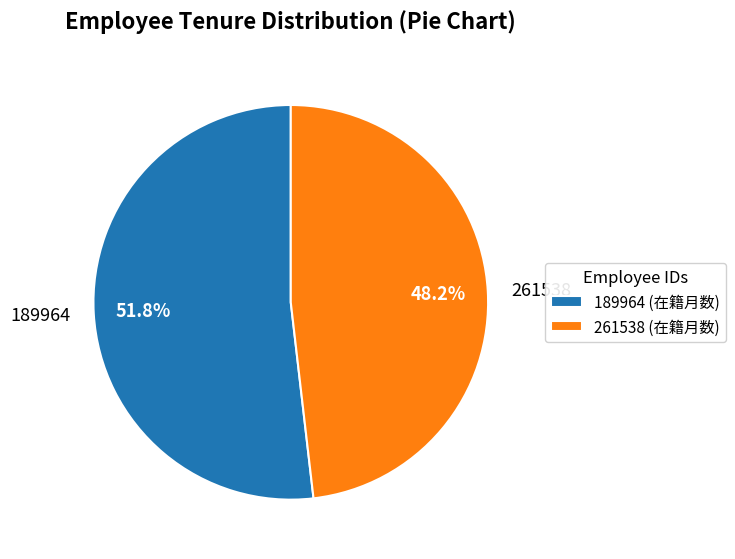

Between 261538 and 189964, which is larger?

189964